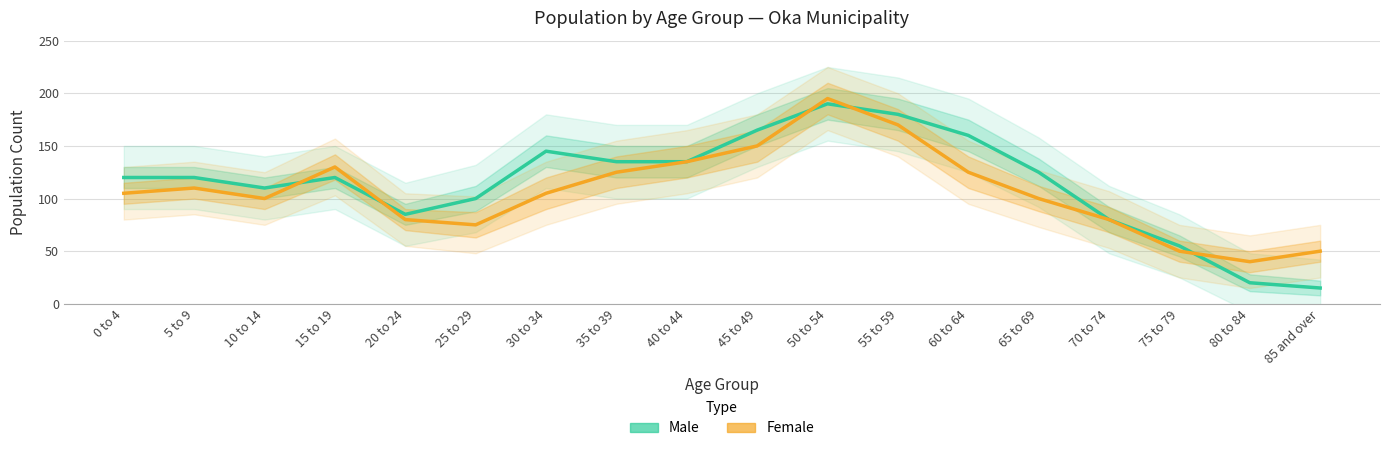

What position from the left is 25 to 29?

6